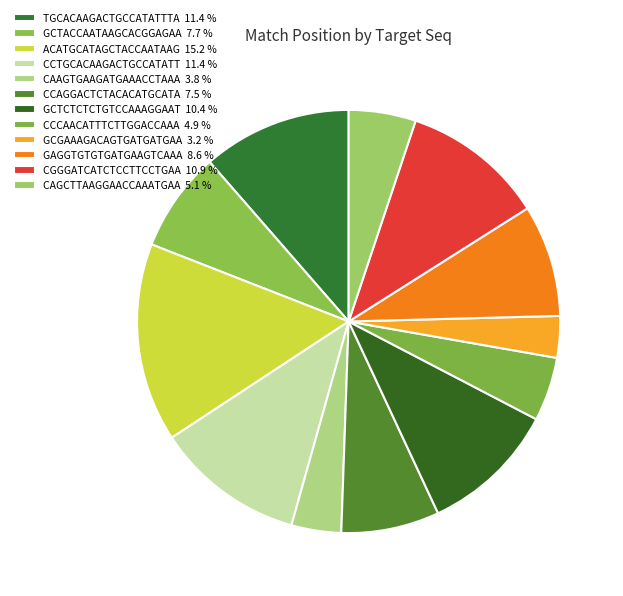

How many slices are in this pie chart?

12